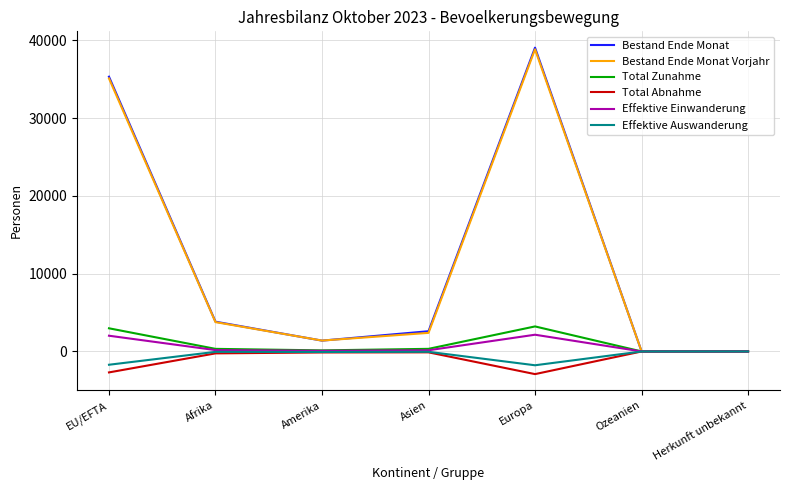

What is the sum of all Total Abnahme values?

-6099